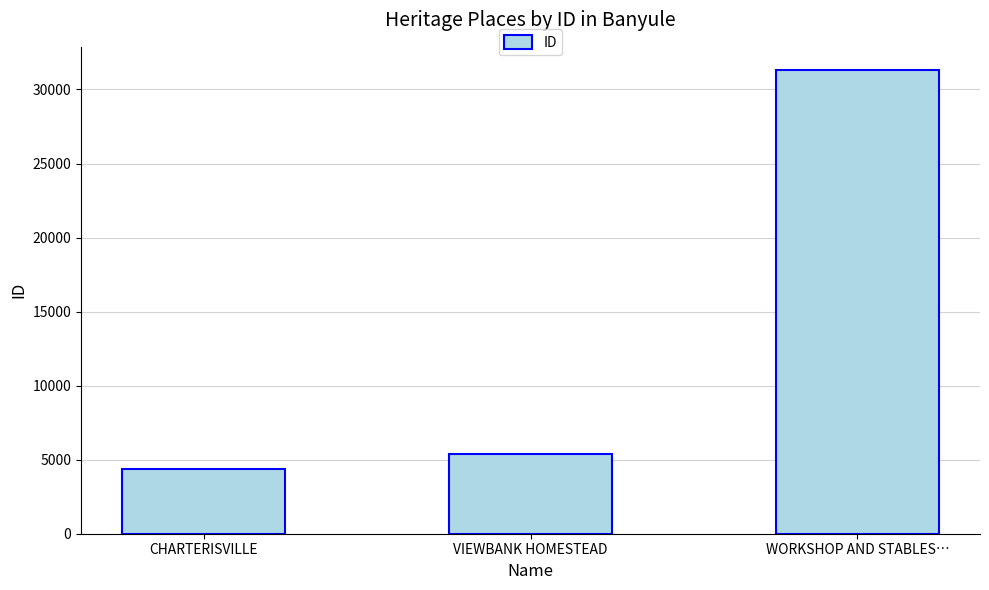

What is the difference between the maximum and minimum values?

26924